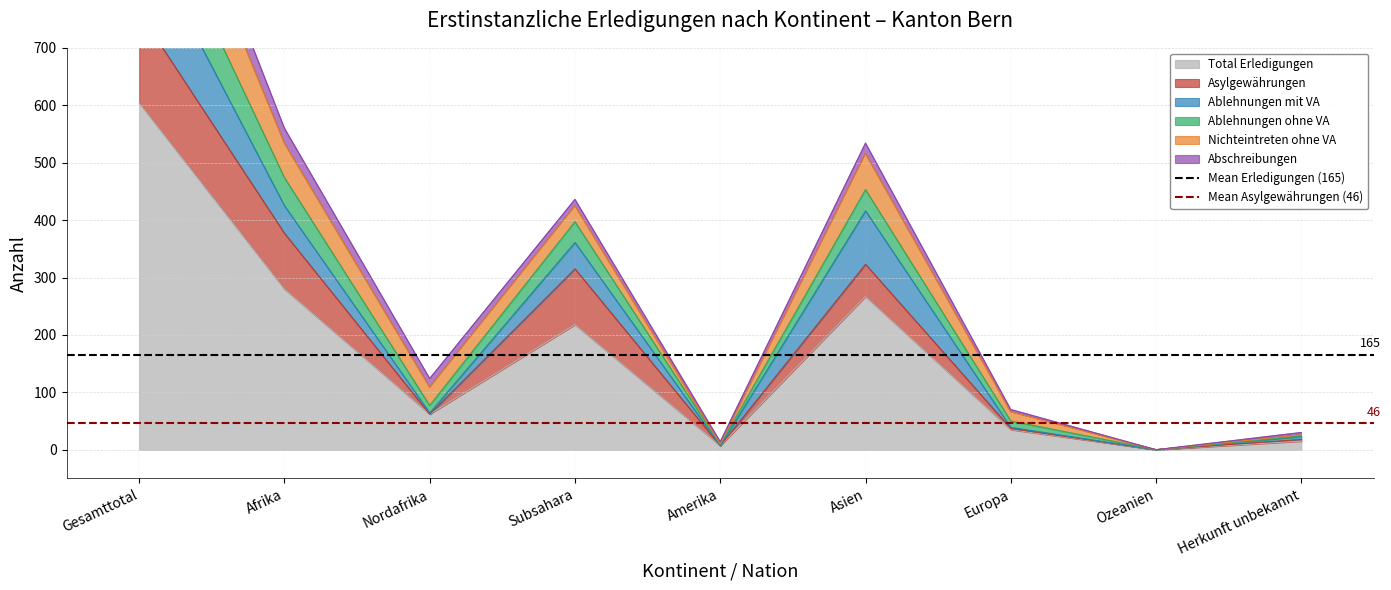

What is the average value of the Mean Erledigungen (165) series?

165.3